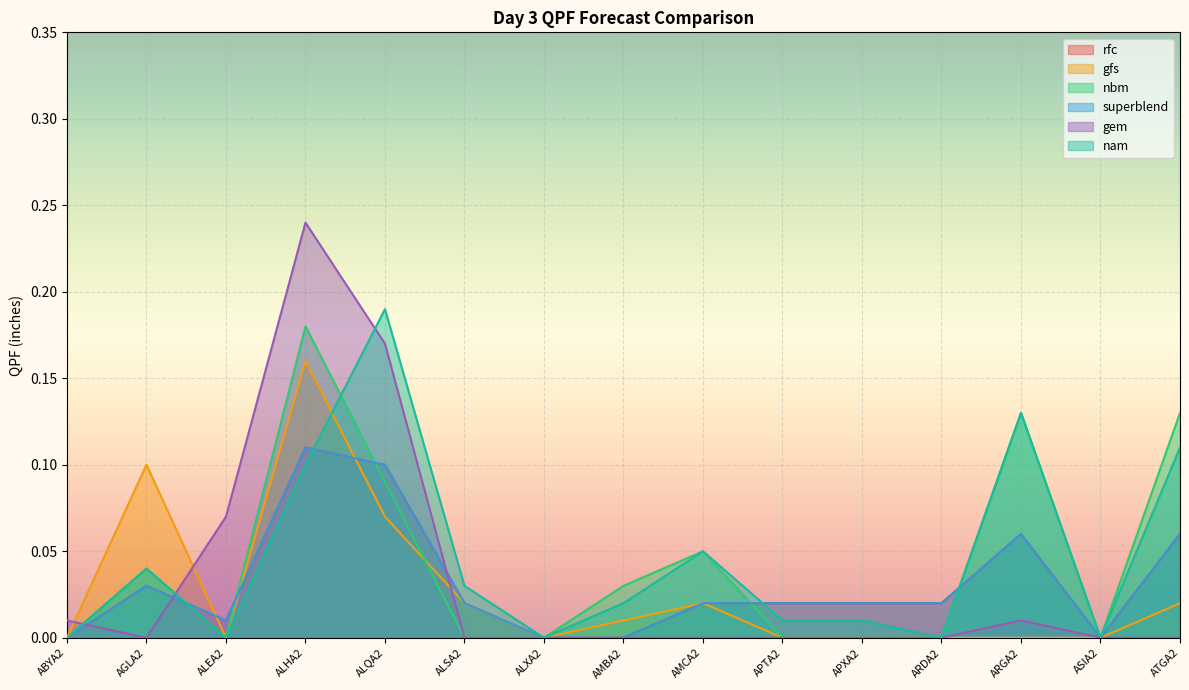

Where is the first local maximum for superblend?

AGLA2